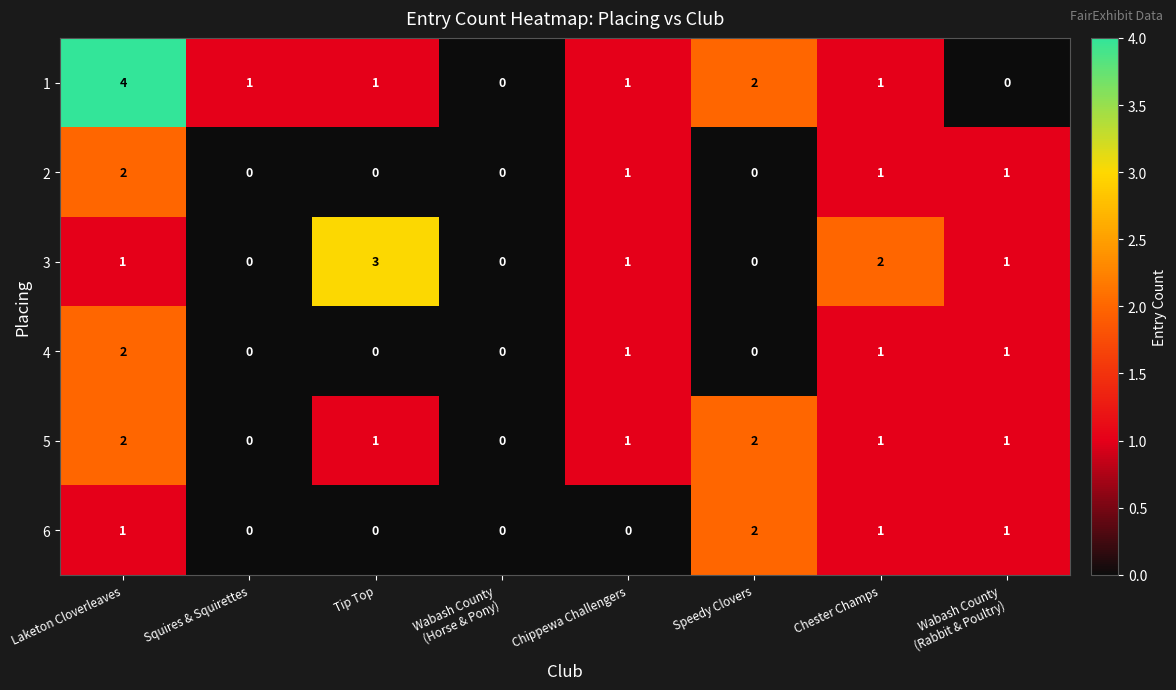

True or false: 6 has a value of 0 at Speedy Clovers.

False